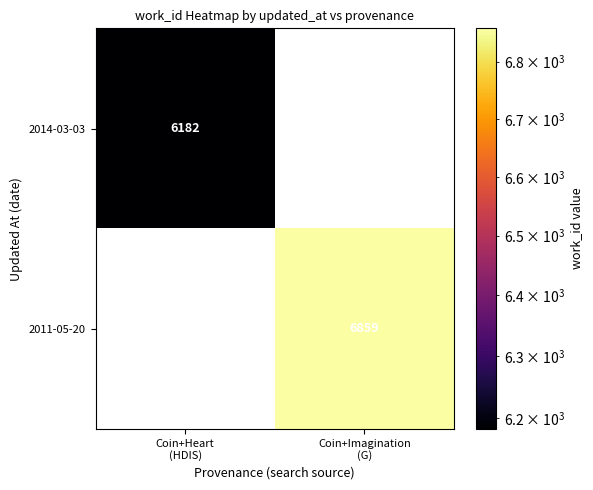

At which label does 2014-03-03 reach its minimum?

Coin+Heart (HDIS)